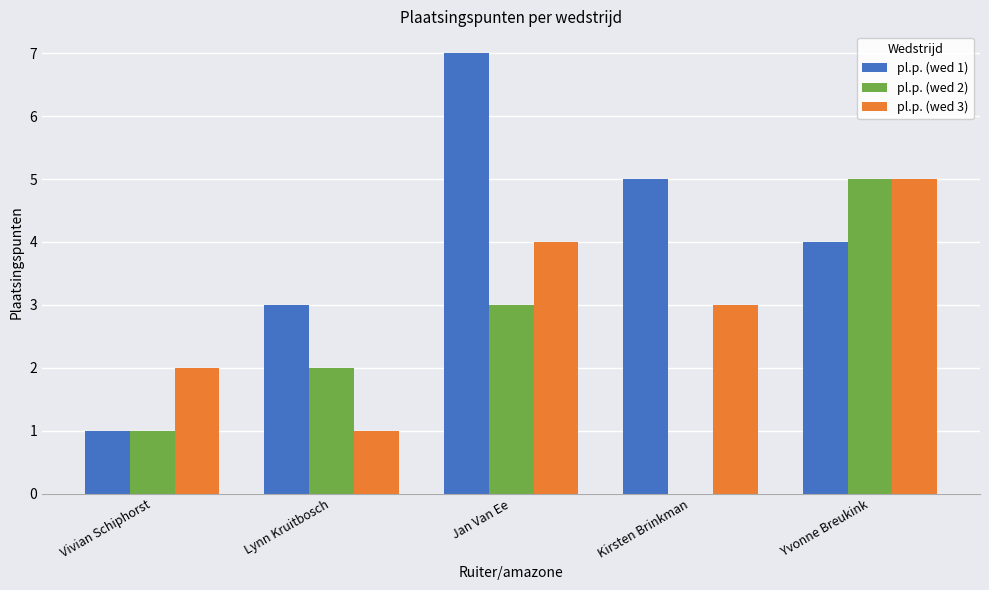

Is the value of pl.p. (wed 3) at Yvonne Breukink greater than the value of pl.p. (wed 1) at Yvonne Breukink?

Yes